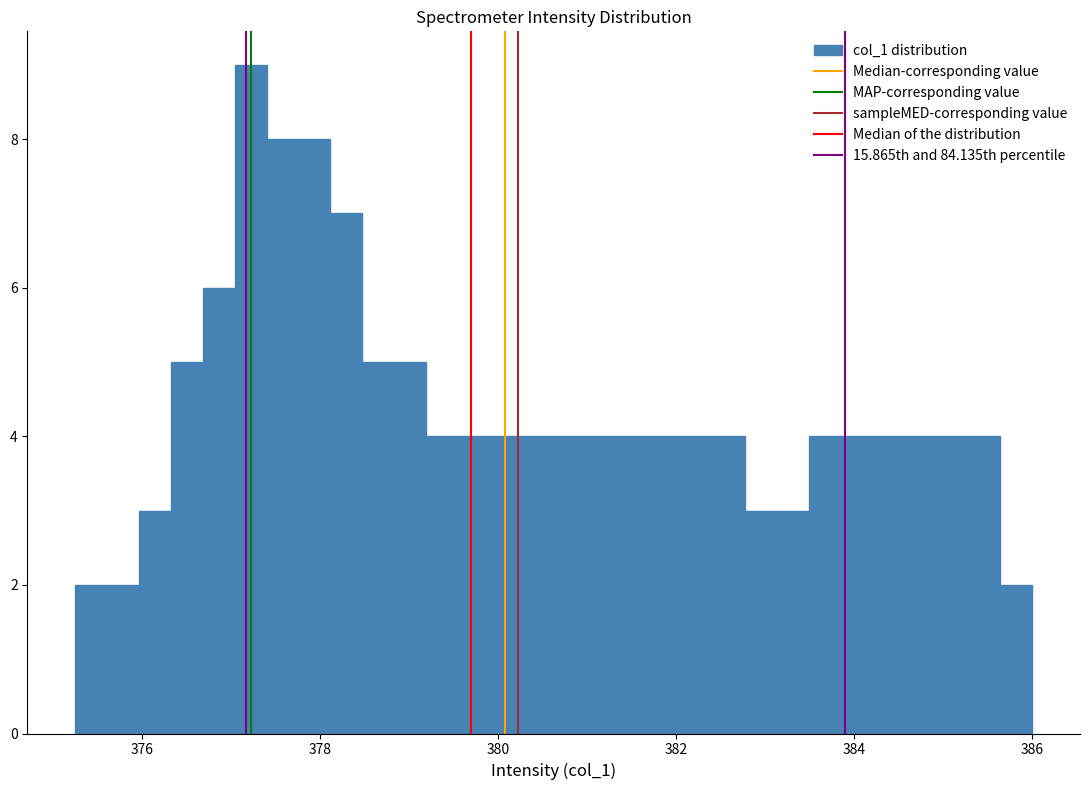

Around what value on the x-axis is the tallest bar? Give the approximate position of its centre, as read against the axis.

377.2